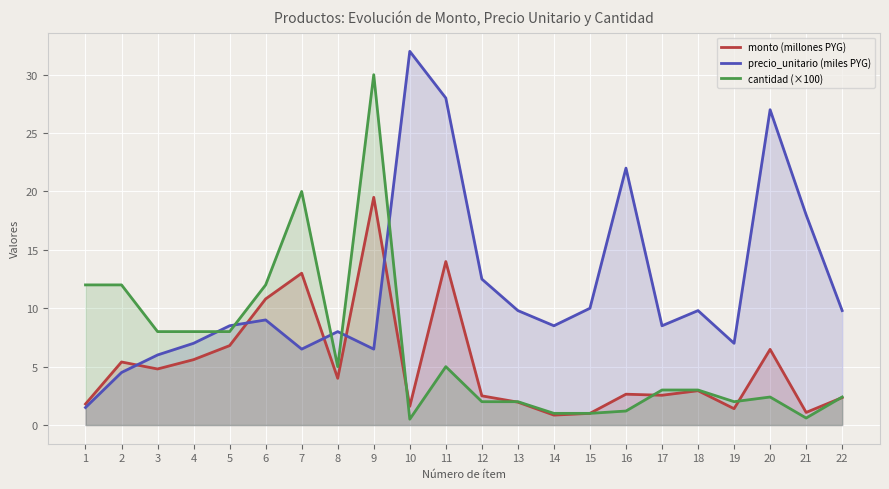

True or false: monto (millones PYG) has a value of 2.5 at 17.

True